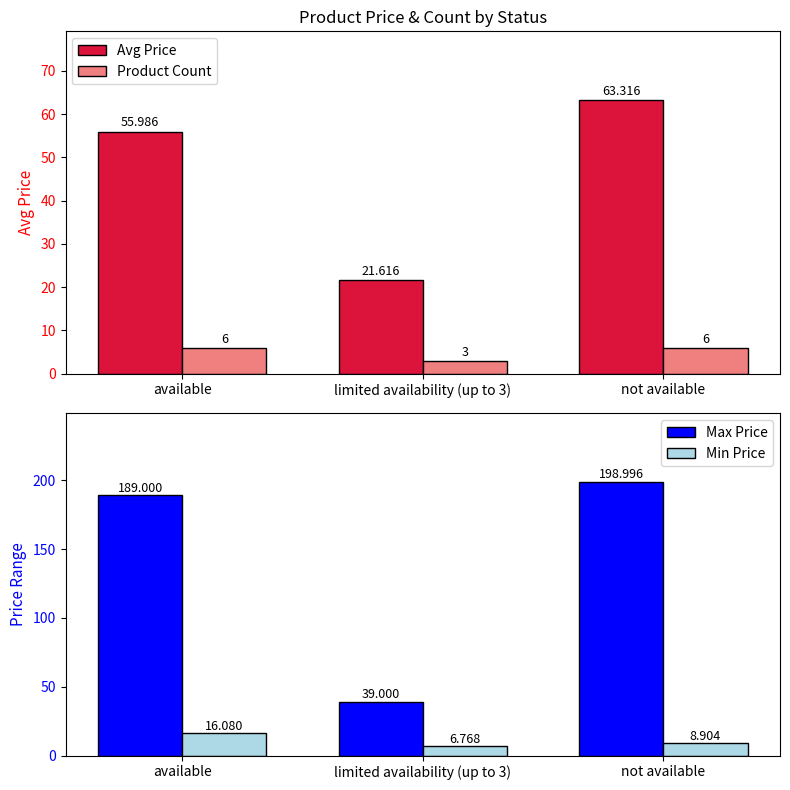

How many groups of bars are there?

3